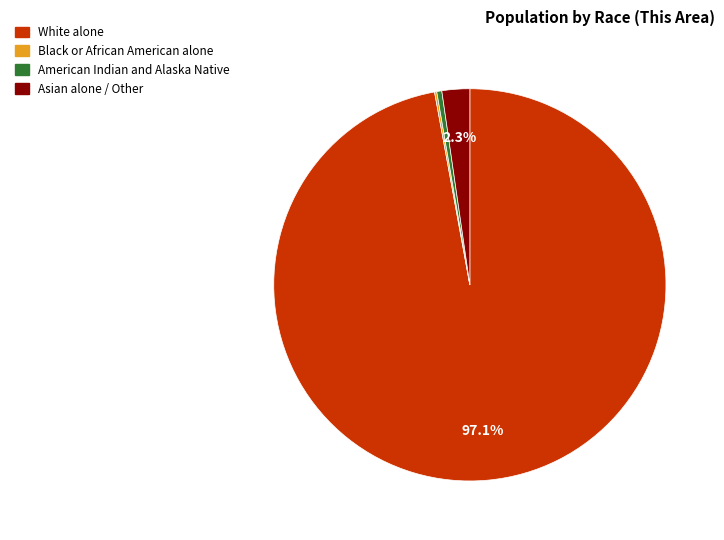

Does any single category account for the majority?

Yes